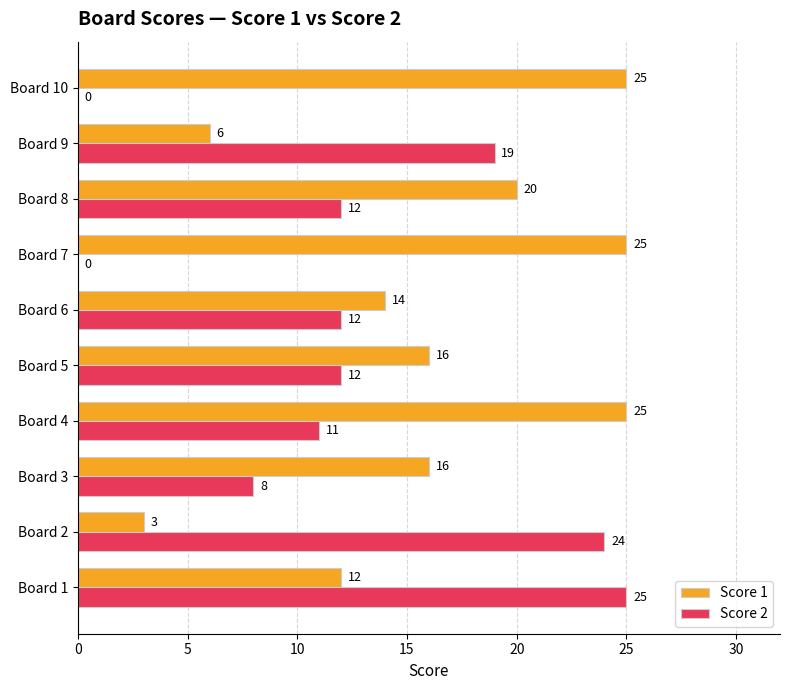

At which category is the sum across all series the highest?

Board 1